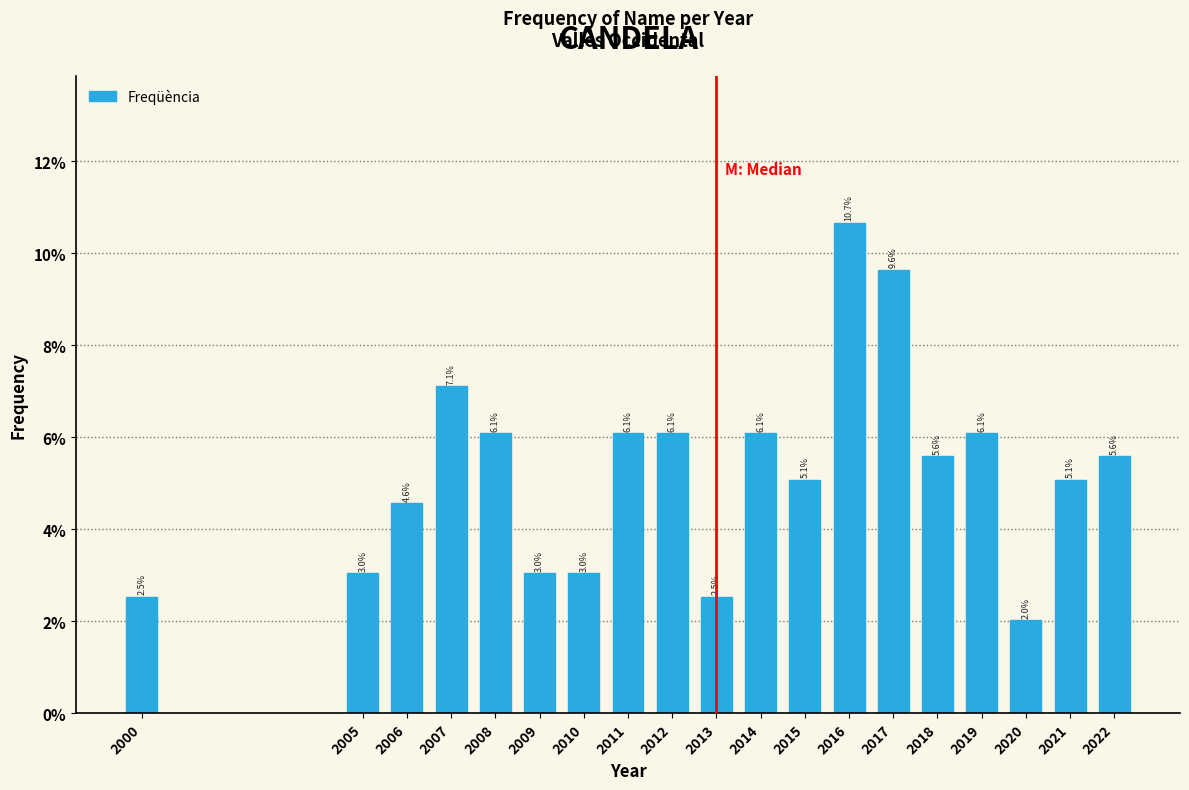

Reading right to left, what are all the values shown in this chart?

2022=5.6	2021=5.1	2020=2.0	2019=6.1	2018=5.6	2017=9.6	2016=10.7	2015=5.1	2014=6.1	2013=2.5	2012=6.1	2011=6.1	2010=3.0	2009=3.0	2008=6.1	2007=7.1	2006=4.6	2005=3.0	2000=2.5